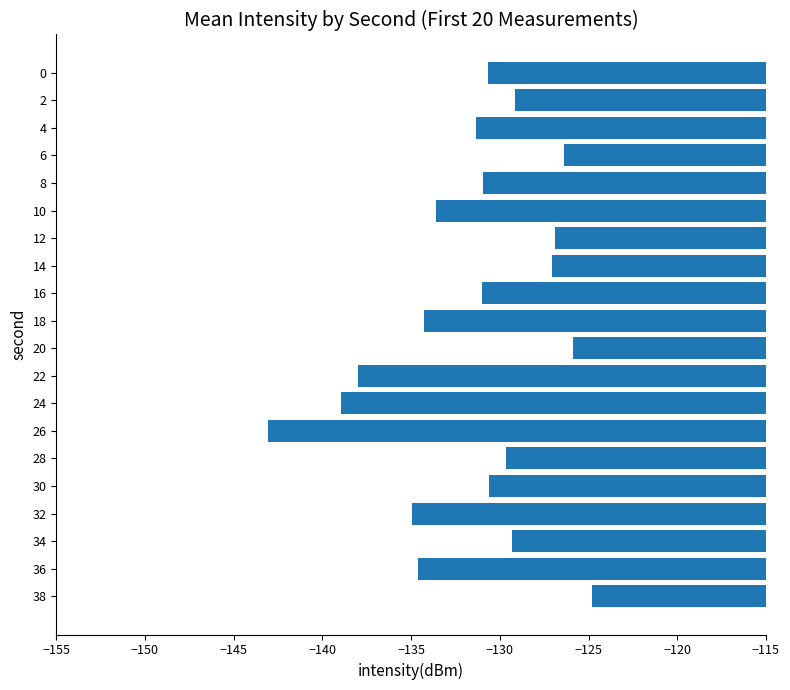

What is the change in value from 20 to 34?

-3.4